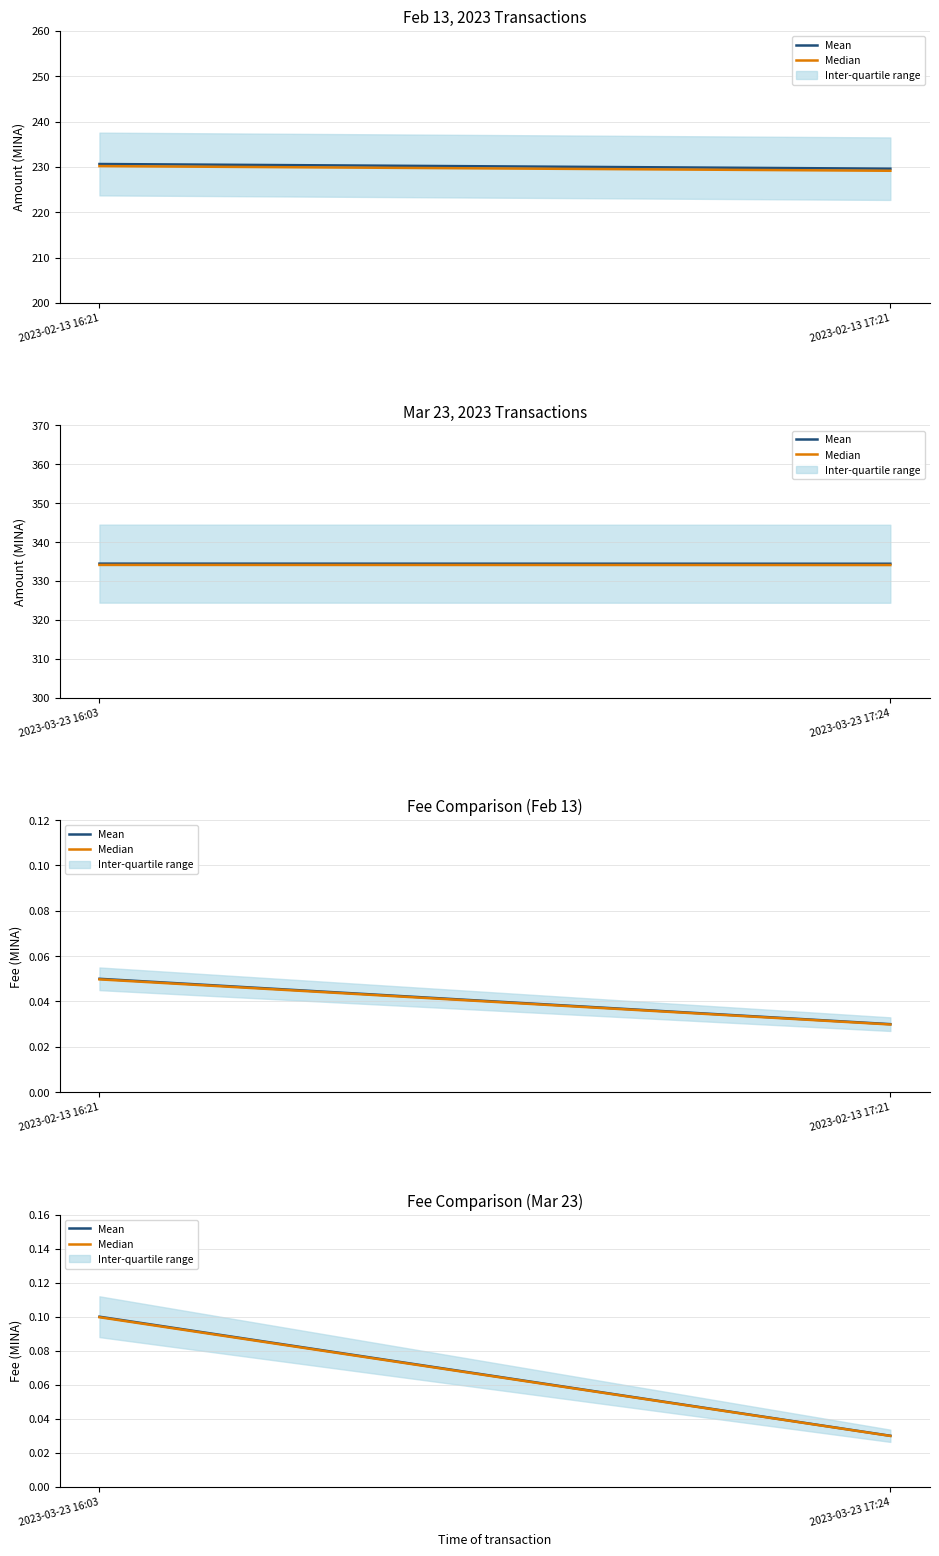

Which series has the largest total across all categories?

Mean